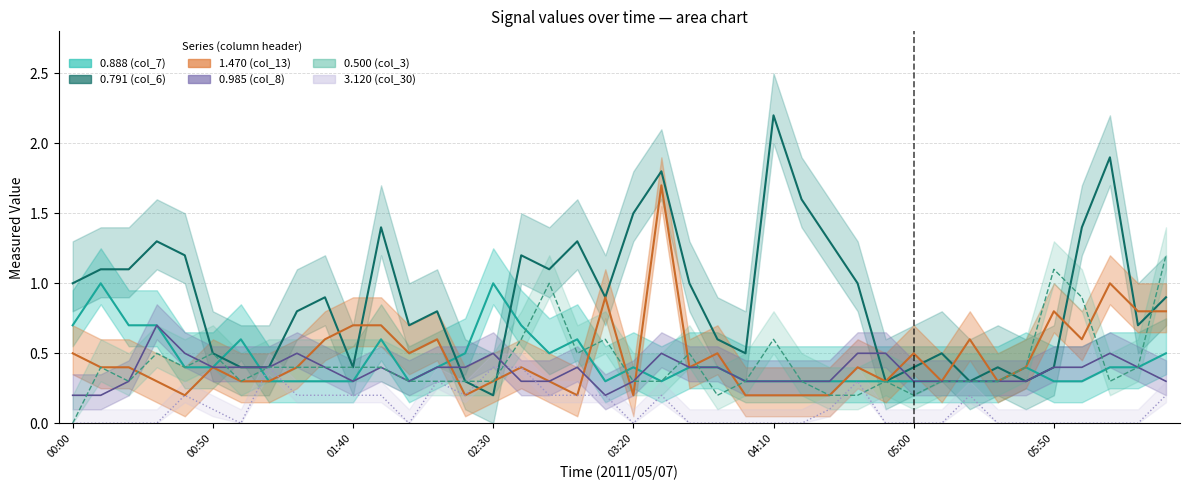

At which label is 1.470 closest to 0?

2011/05/07 00:40